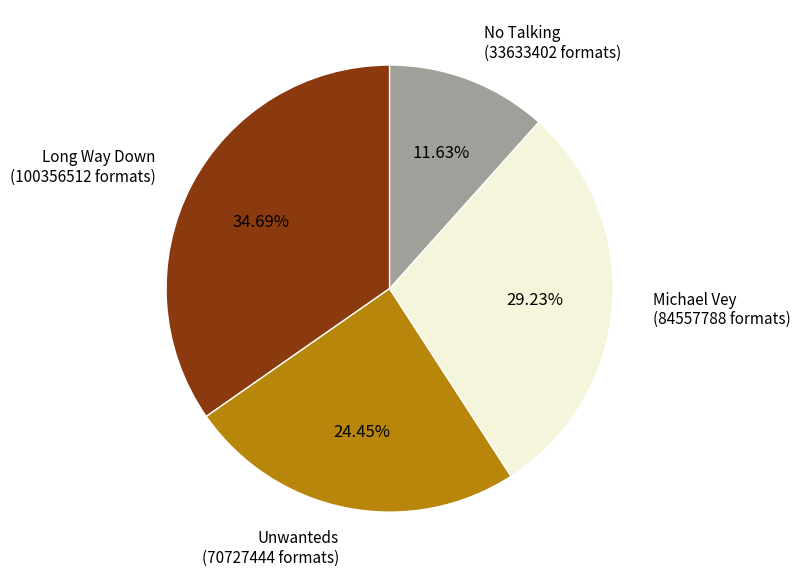

Do No Talking and Unwanteds together represent more than half of the pie?

No